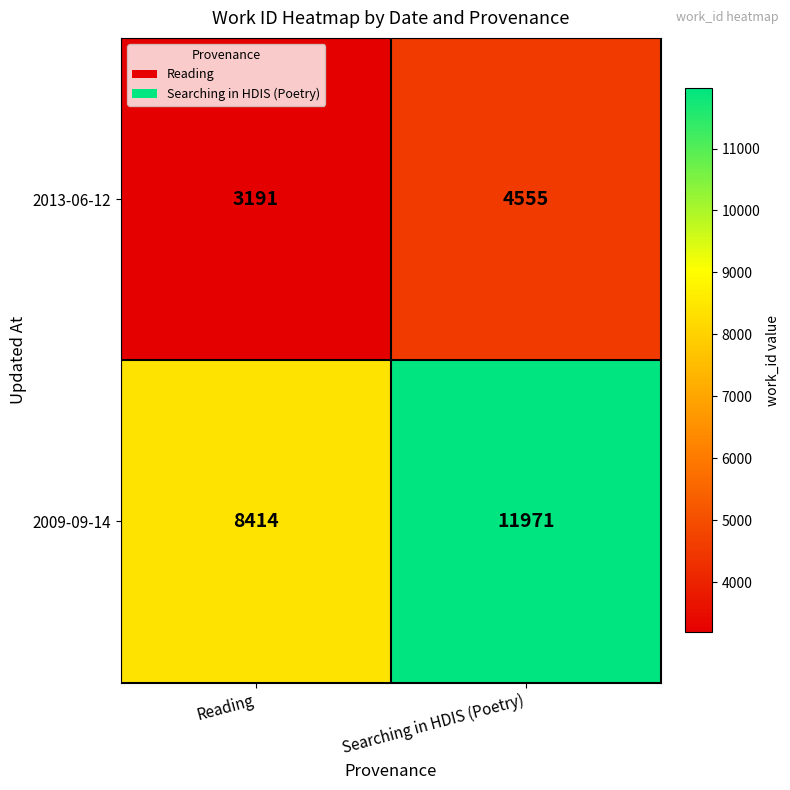

Rank the series by their average value, from highest to lowest.

2009-09-14, 2013-06-12